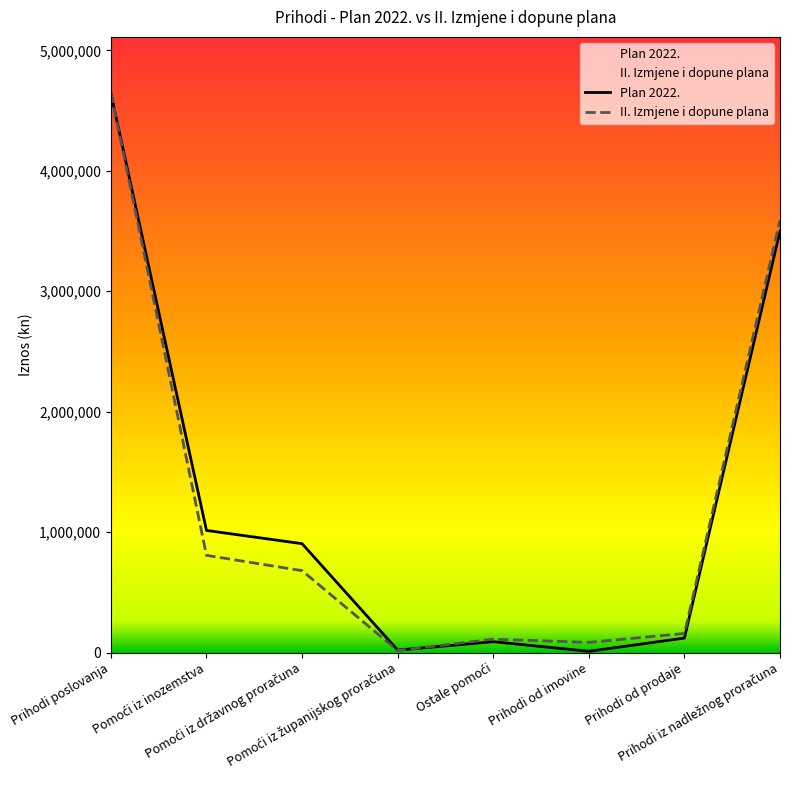

What is the difference between the maximum and minimum values in the II. Izmjene i dopune plana series?

4632000